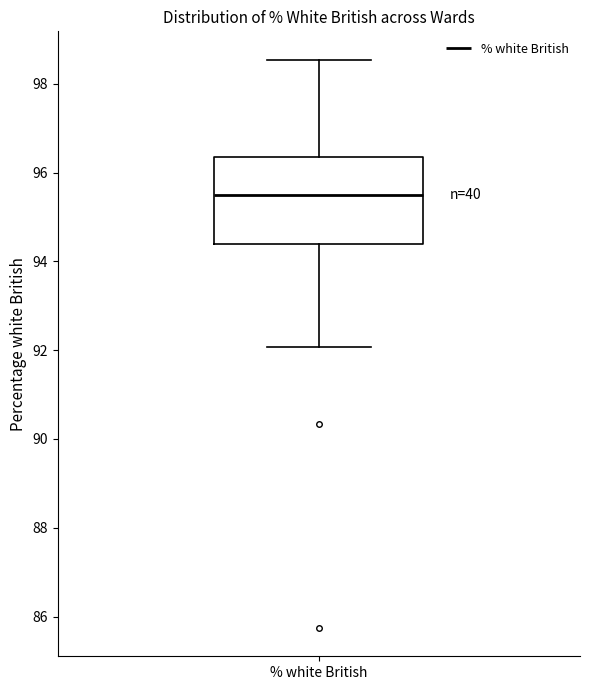

Transcribe this box plot: give where the median line is, the range the box spans, and where the two whiskers end, as read against the y-axis. The values are not printed on the chart, so give them approximately, as read against the axis.

median 95.6, box 94.4 to 96.4, whiskers 92.0 to 98.6